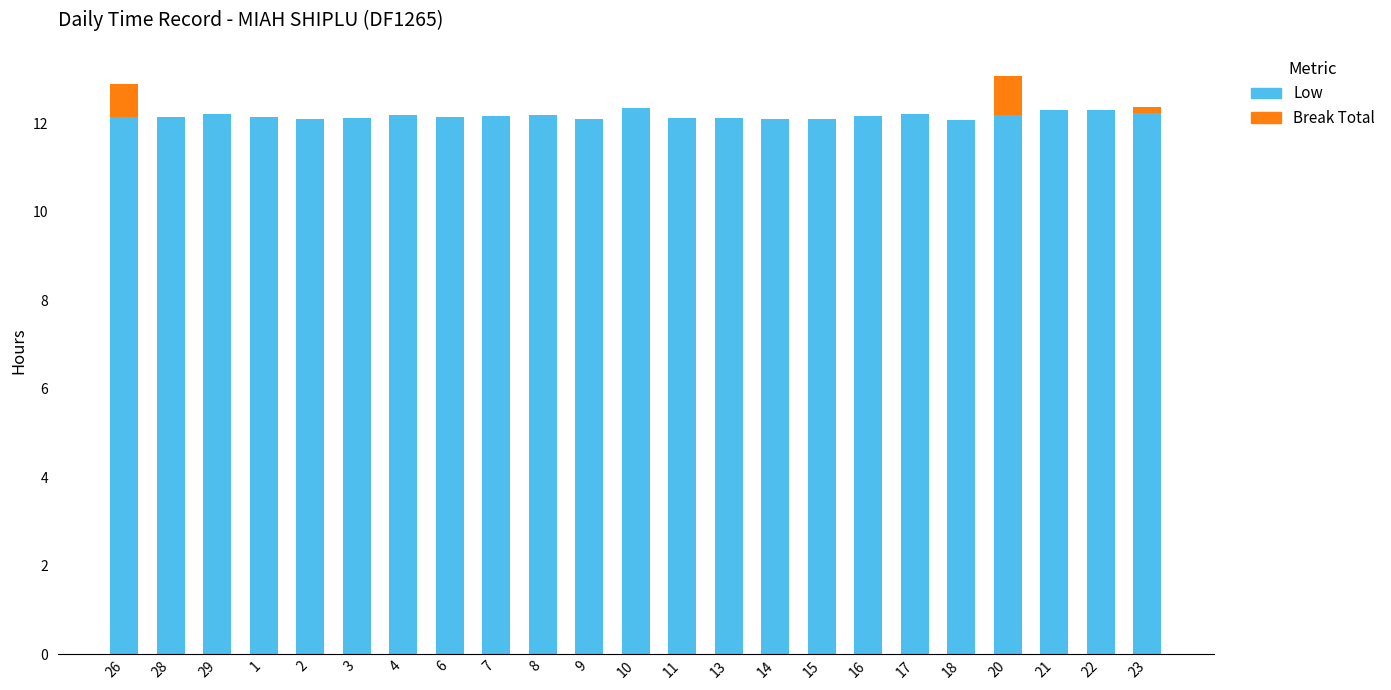

What is the sum of the Low values at 13 and 4?

24.3